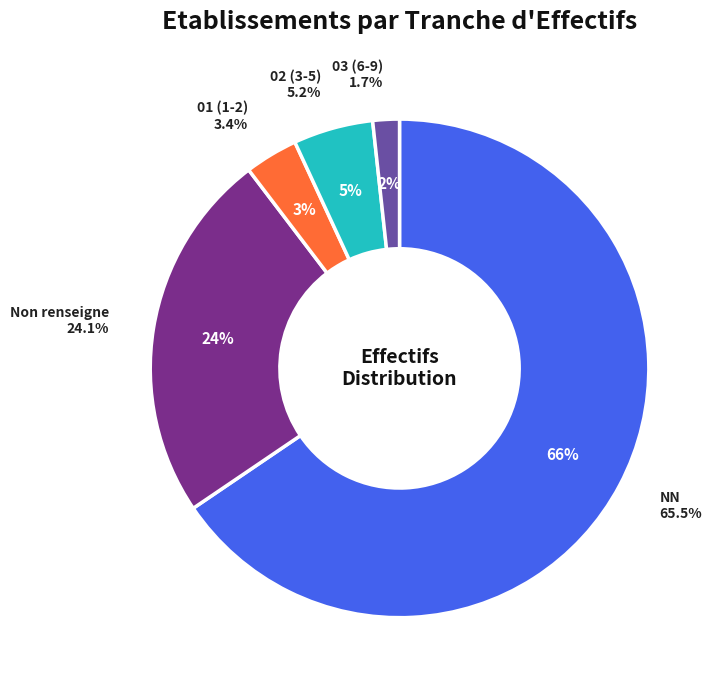

To the nearest percent, what portion does 03 represent?

2%